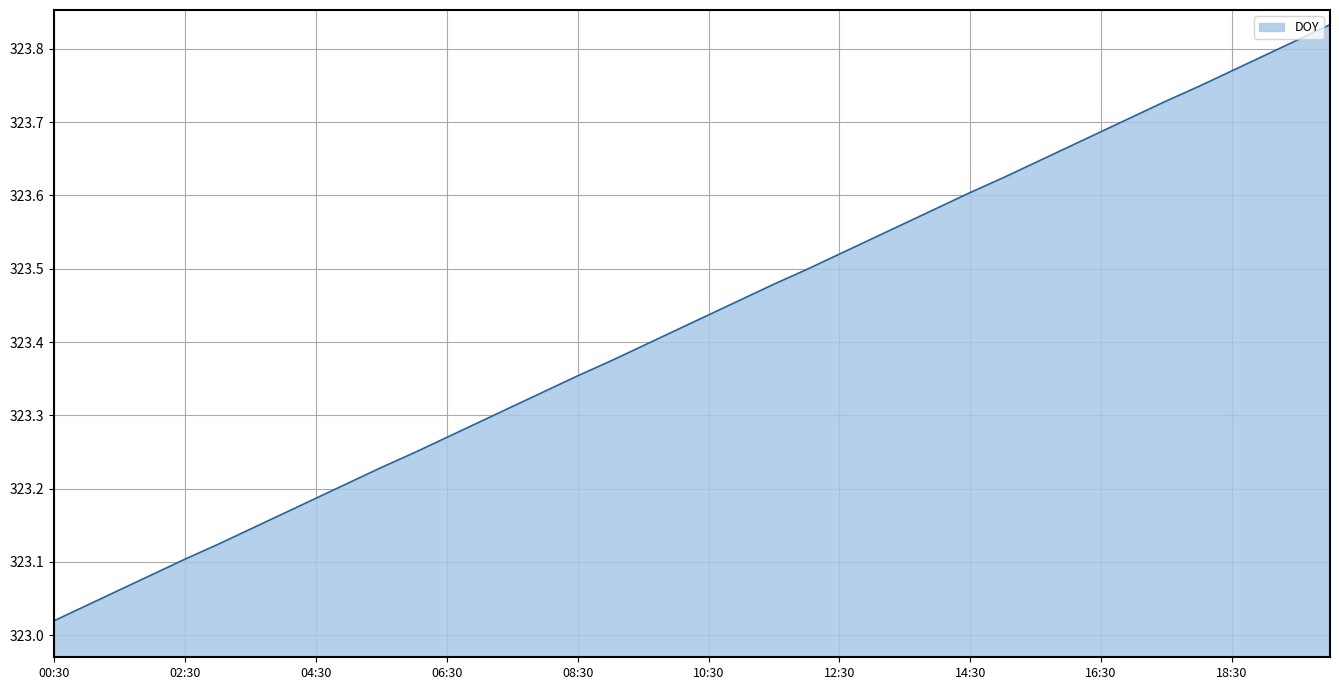

What is the difference between the maximum and minimum values?

0.8